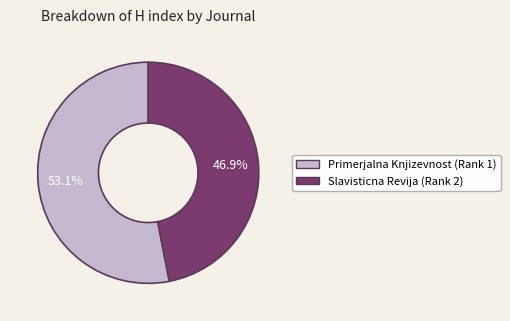

Which category accounts for the majority?

Primerjalna Knjizevnost (Rank 1)